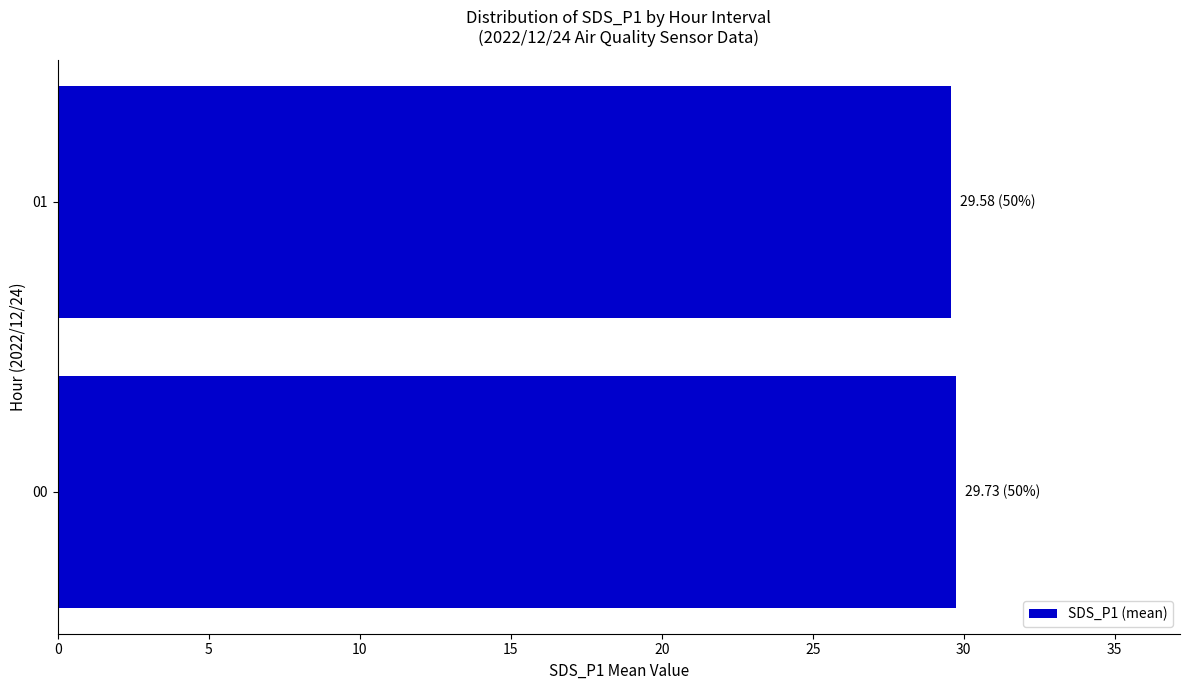

What is the sum of all values?

59.3